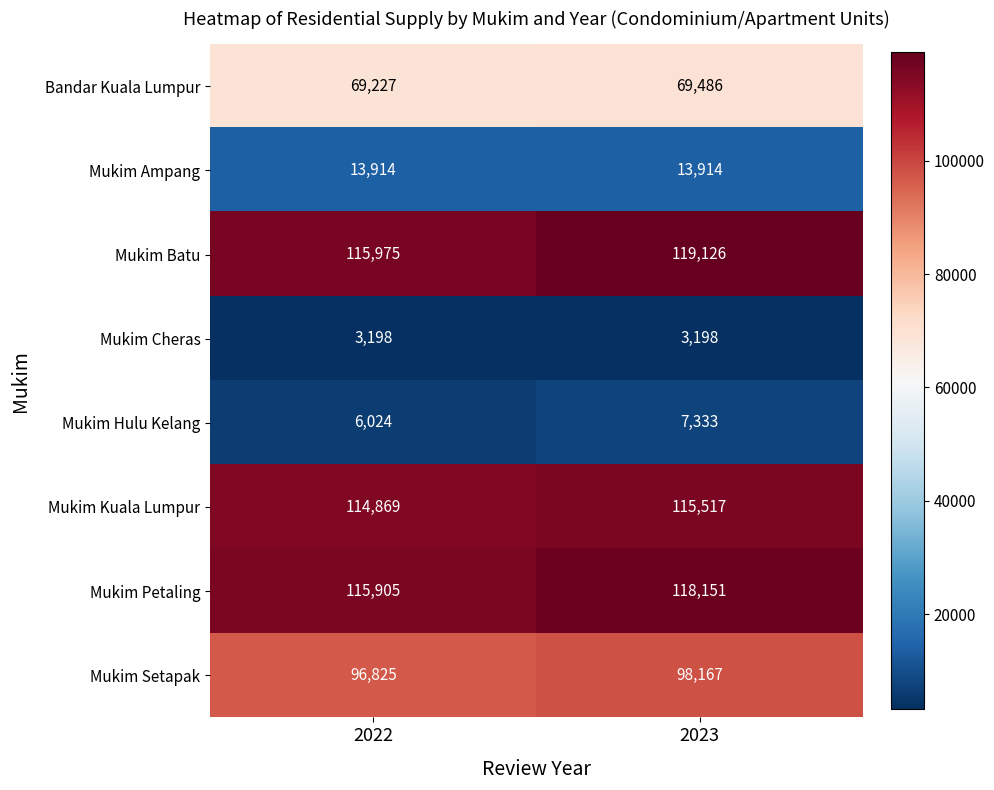

At 2023, list the series in order from smallest to largest.

Mukim Cheras, Mukim Hulu Kelang, Mukim Ampang, Bandar Kuala Lumpur, Mukim Setapak, Mukim Kuala Lumpur, Mukim Petaling, Mukim Batu